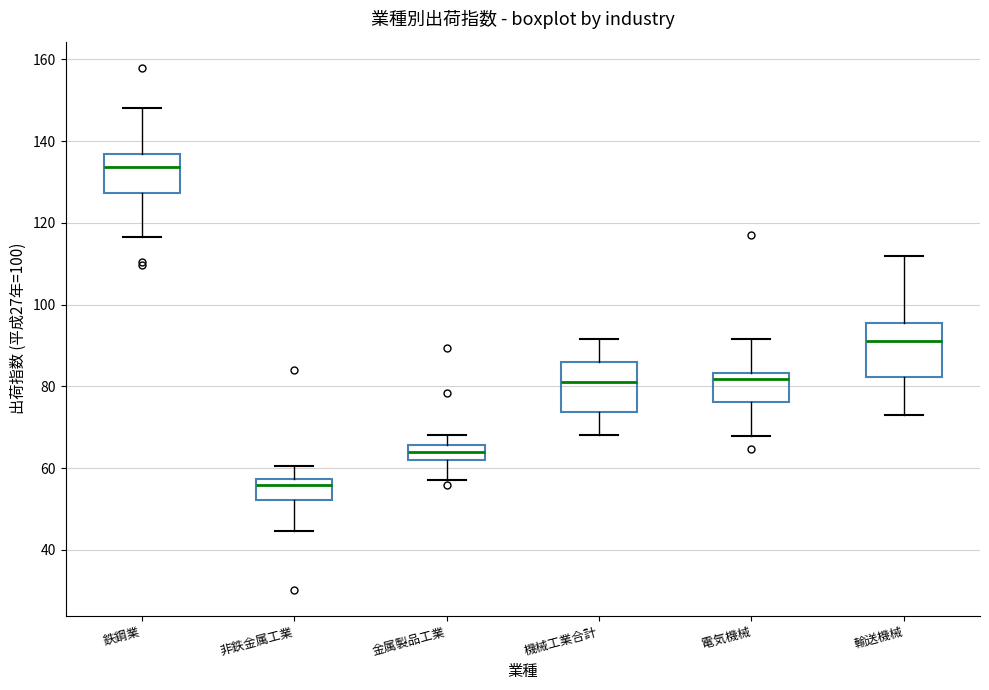

Where does the lower whisker of the box for 輸送機械 end on the y-axis? The values are not printed on the chart, so give them approximately, as read against the axis.

74